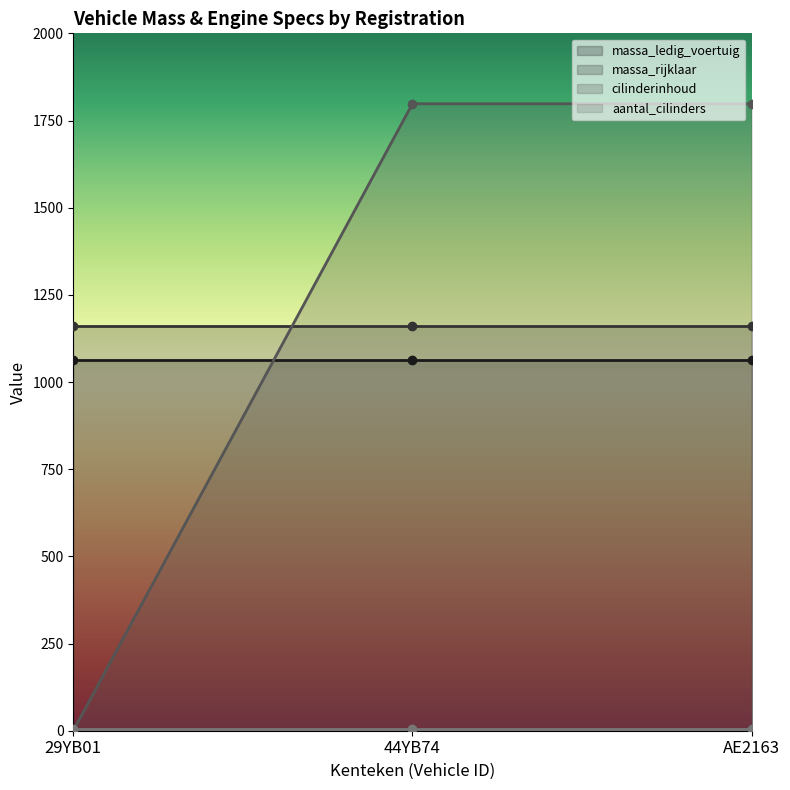

At which category does the chart reach its peak across all series?

44YB74